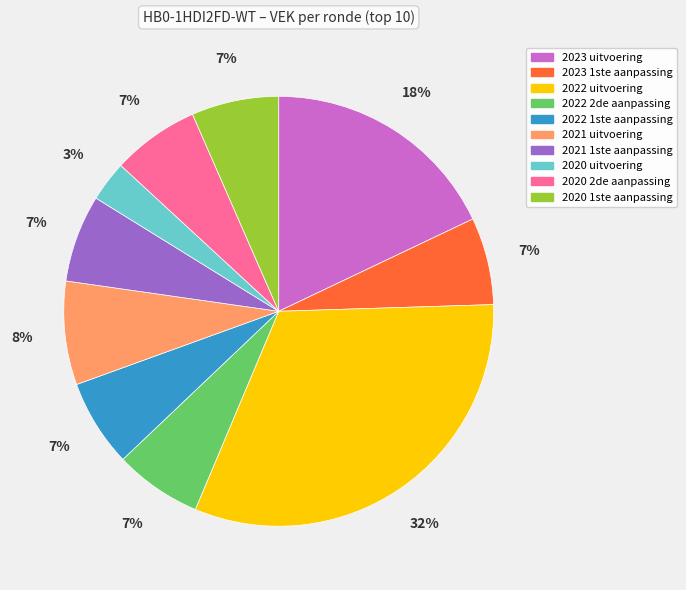

To the nearest percent, what is the average slice percentage?

10%